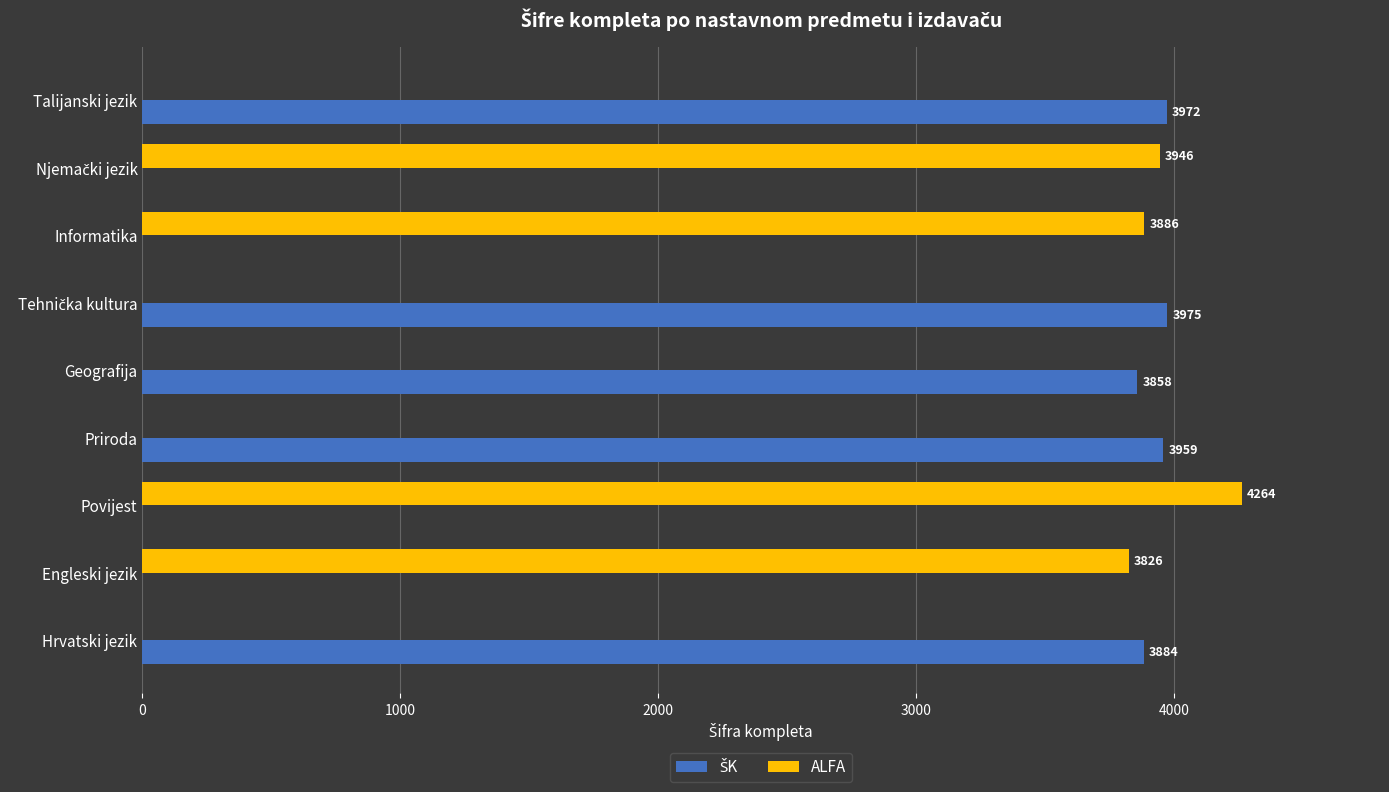

Where is ALFA nearest to the value 2132?

Engleski jezik